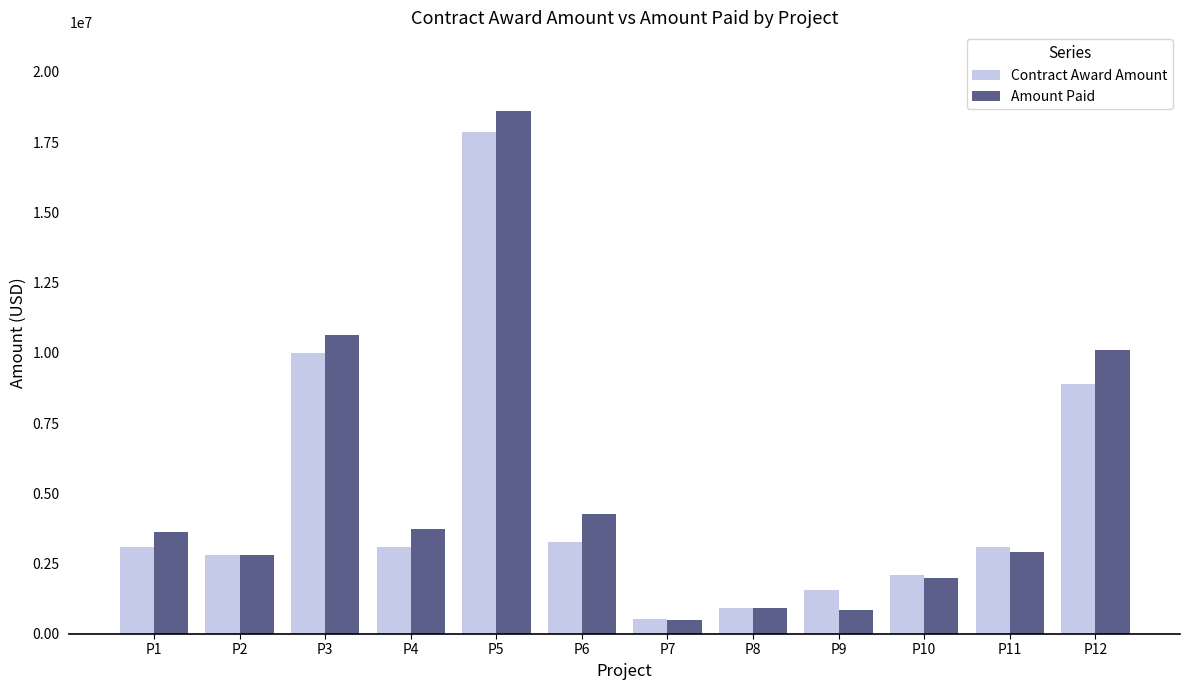

The Amount Paid series shows 10104150.3 at P12. True or false?

True